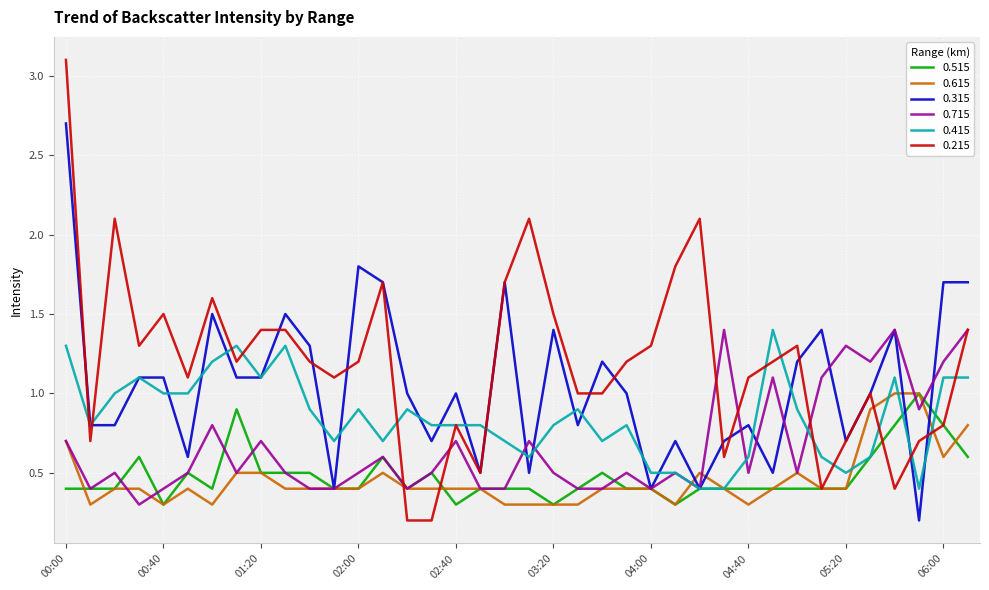

True or false: 0.615 and 0.715 intersect in this chart.

True